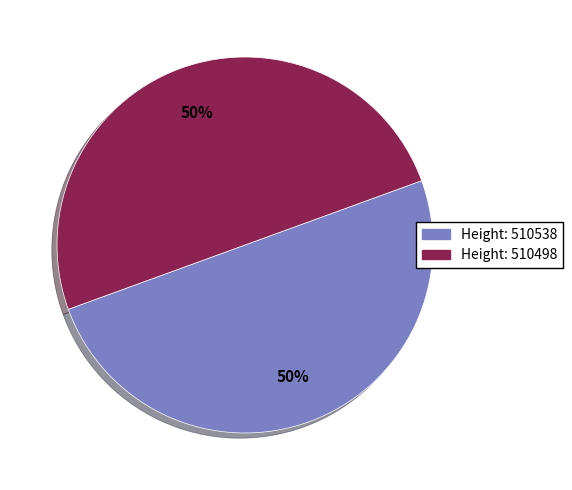

To the nearest percent, what is the average slice percentage?

50%